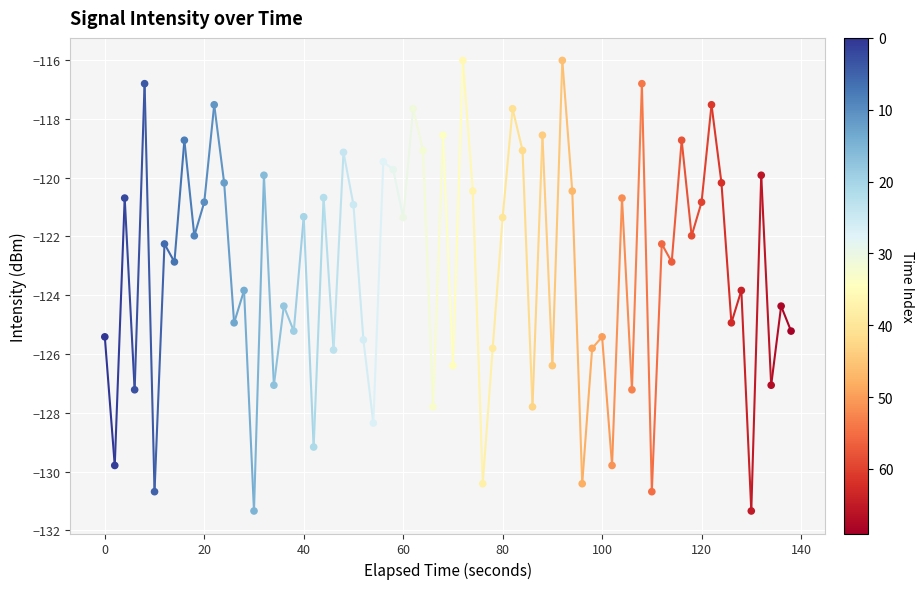

What is the range of X values (max minus min)?

138.0